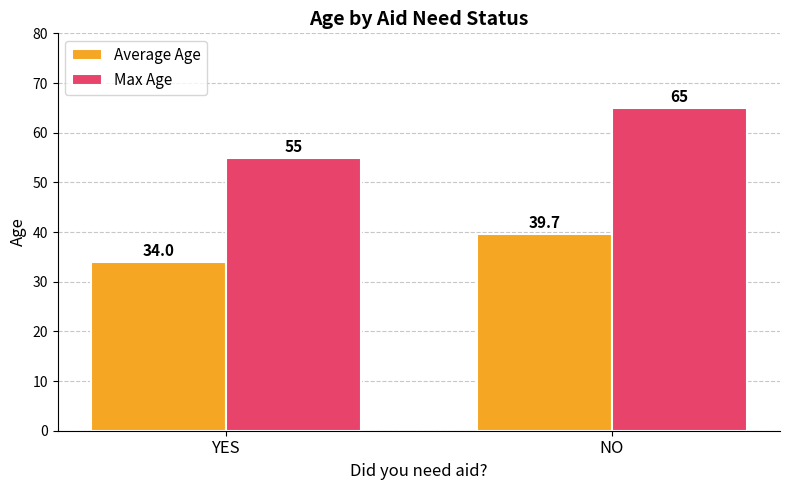

At how many categories does at least one series exceed 63?

1